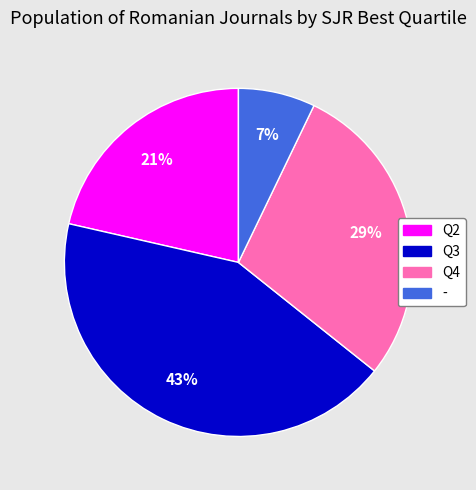

Is there any slice that represents more than half of the pie?

No